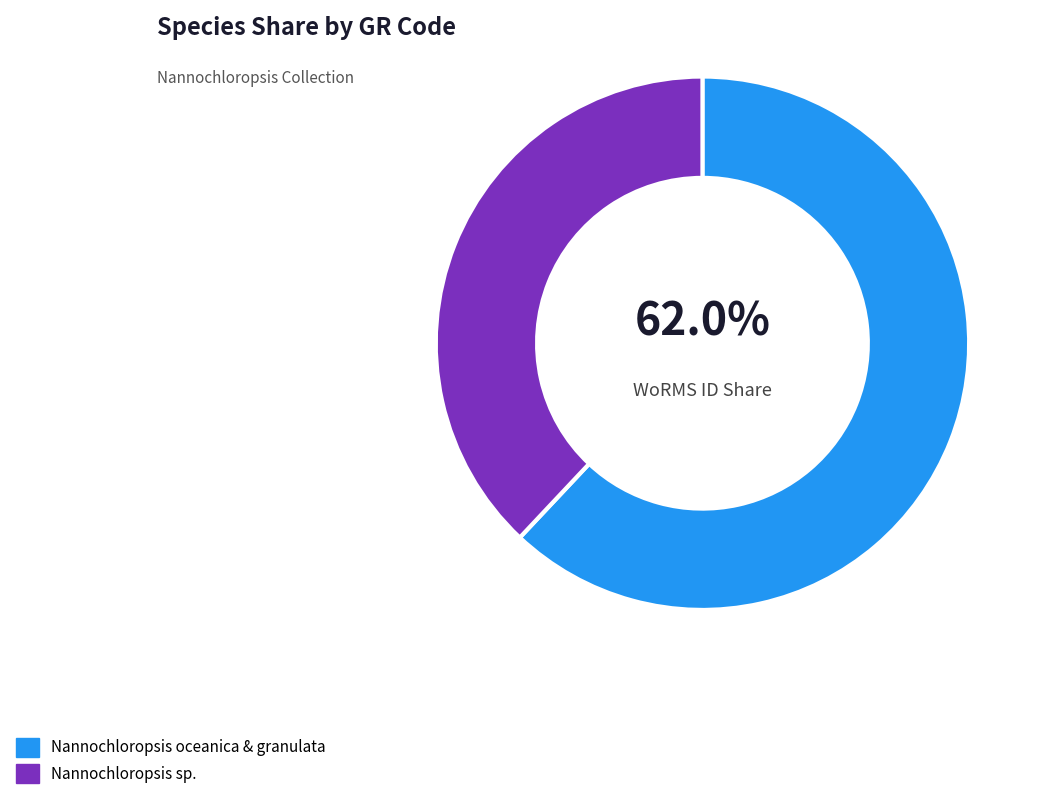

What is the ratio of the value at Nannochloropsis oceanica & granulata to the value at Nannochloropsis sp.?

1.6